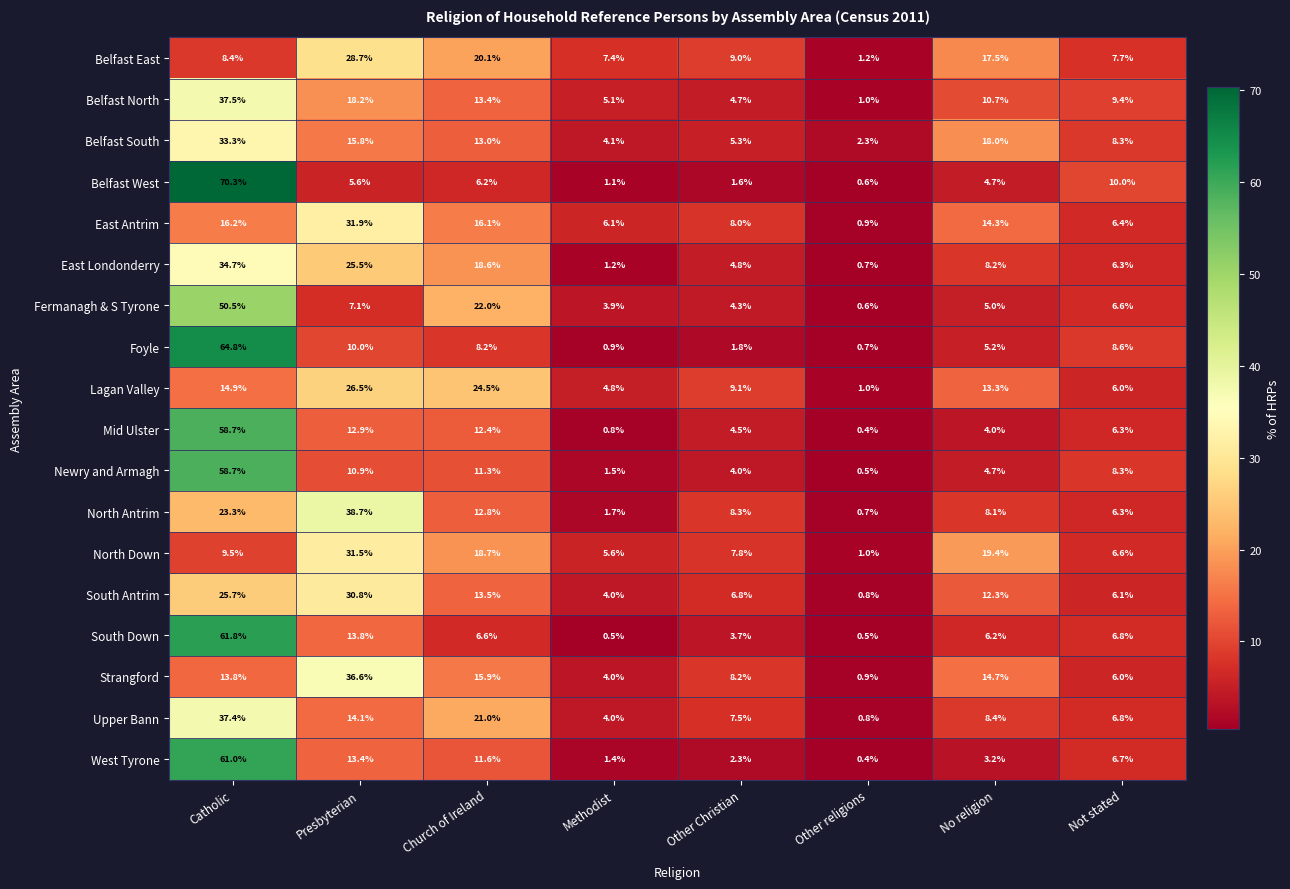

What is the maximum value for Belfast North?

37.5